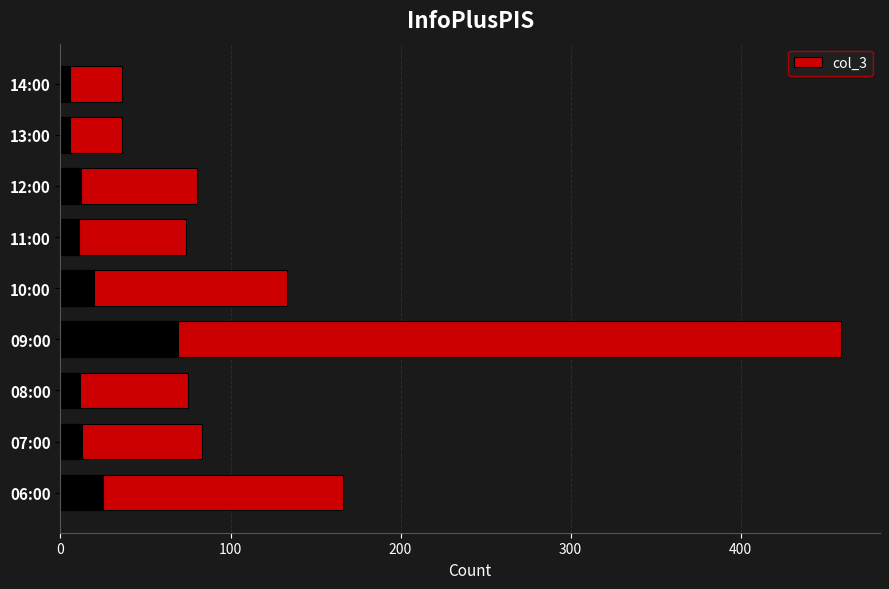

Count the number of data series in this chart.

1